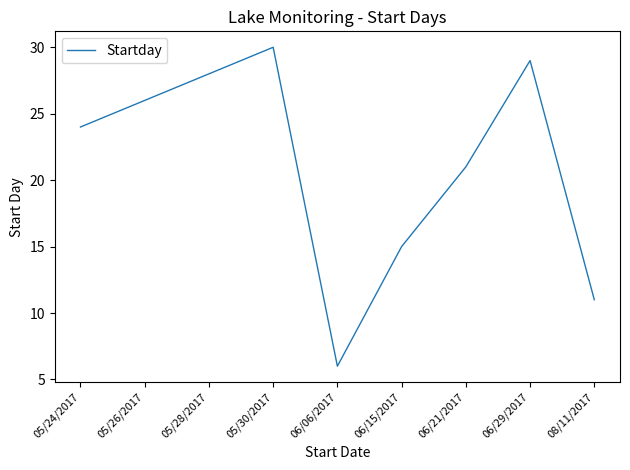

Rank the categories by value from highest to lowest.

05/30/2017, 06/29/2017, 05/28/2017, 05/26/2017, 05/24/2017, 06/21/2017, 06/15/2017, 08/11/2017, 06/06/2017